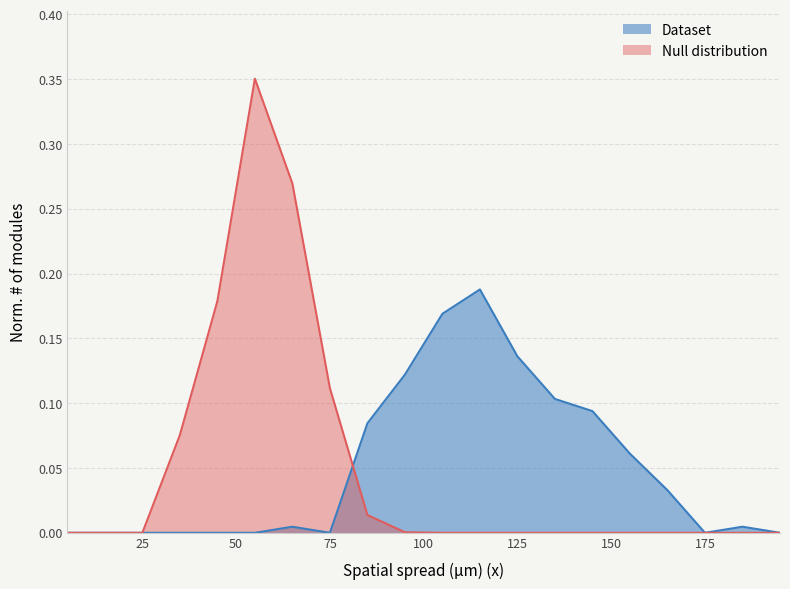

Where is Dataset nearest to the value 0?

5